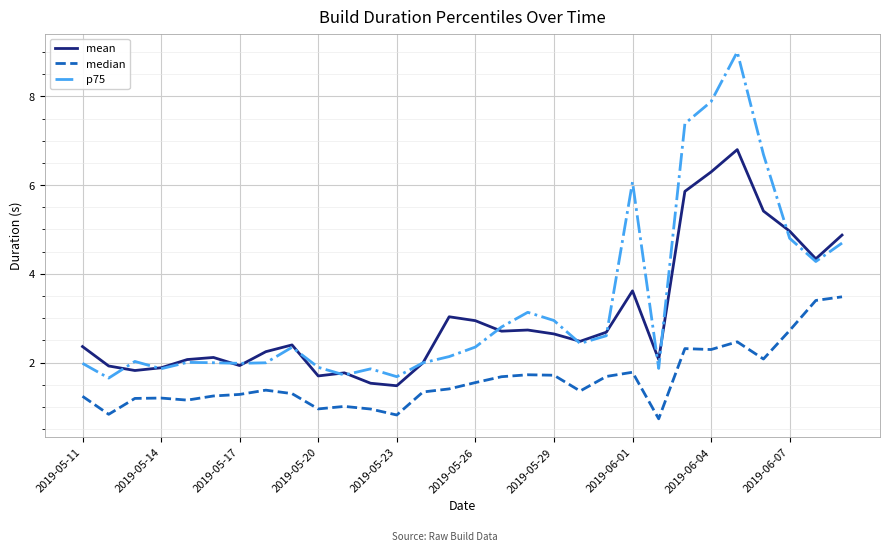

What is the highest value of the p75 series?

9.0